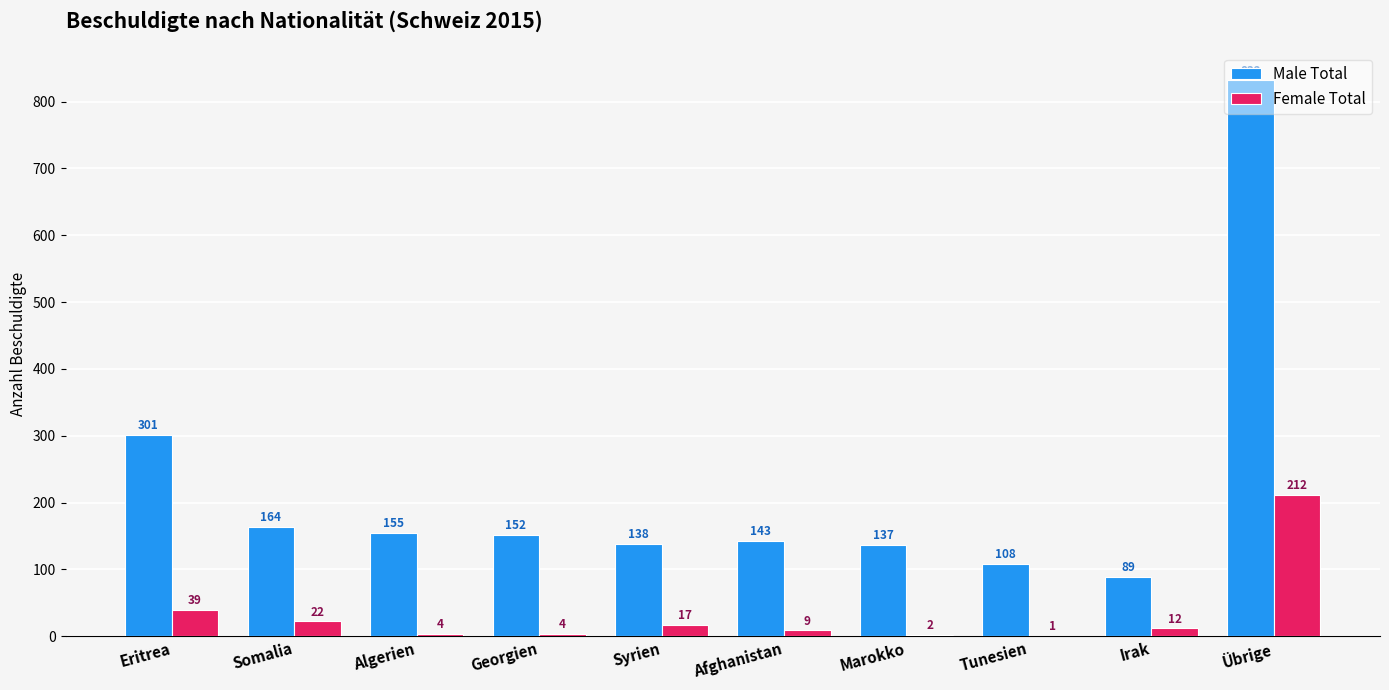

What is the sum of all Male Total values?

2219